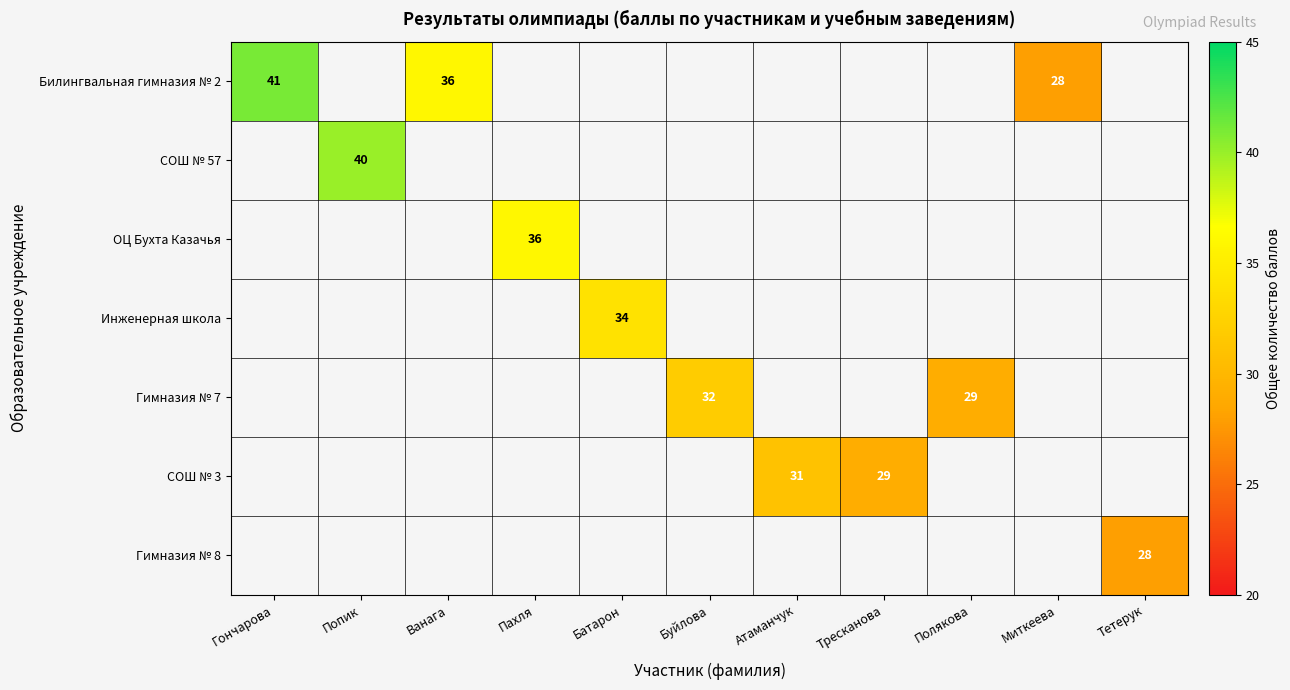

The СОШ № 3 series shows 29.0 at Тресканова. True or false?

True